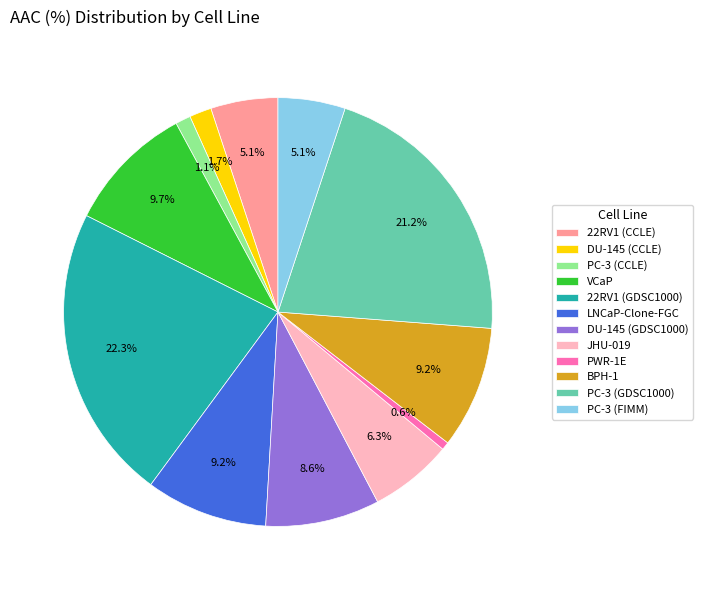

Is there any slice that represents more than half of the pie?

No